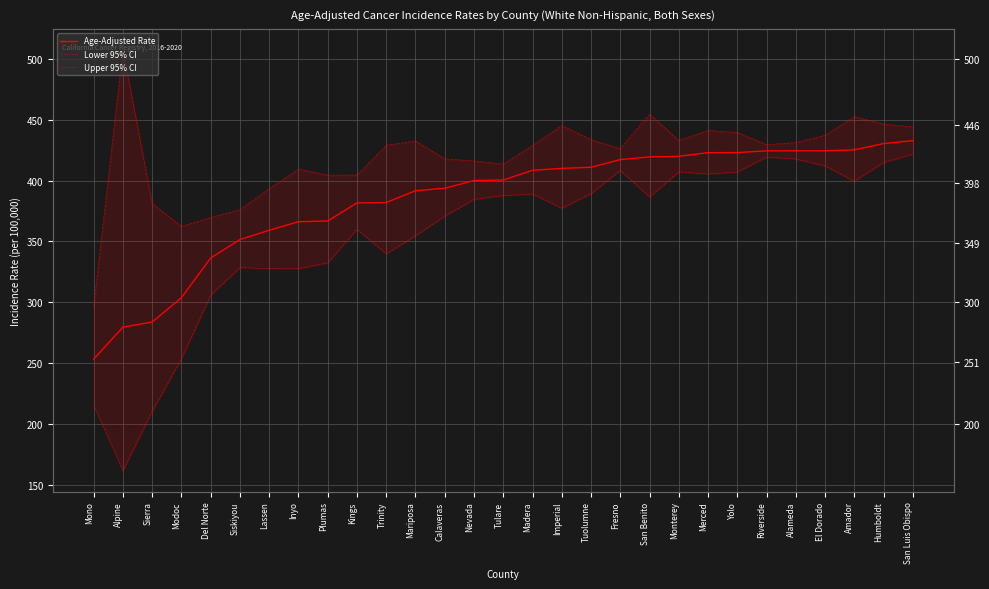

Is the value of Lower 95% CI at Monterey greater than the value of Upper 95% CI at Trinity?

No